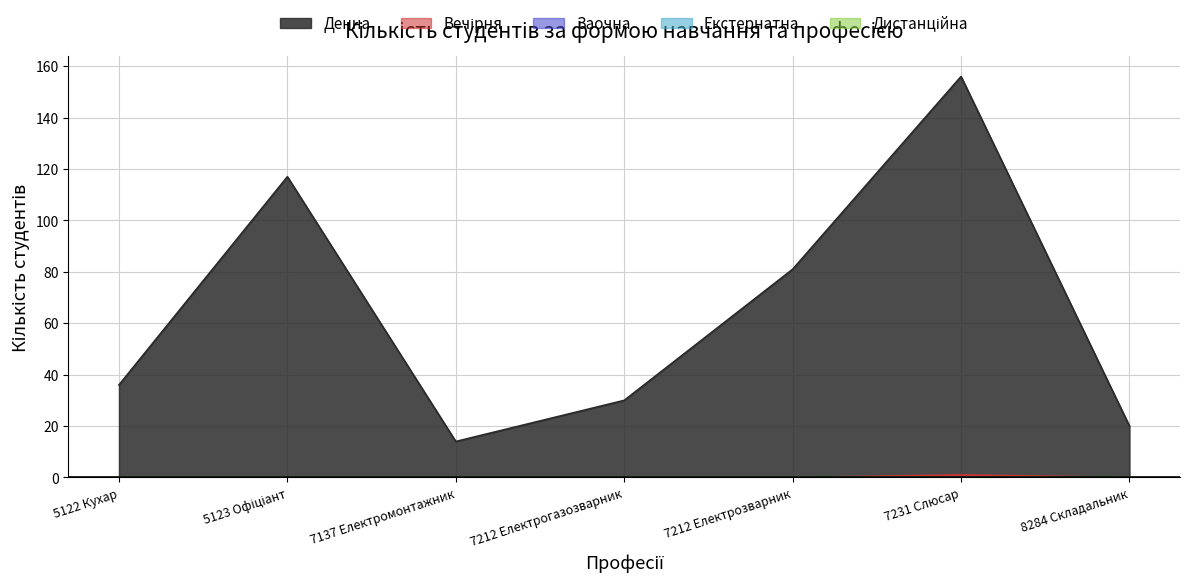

Reading left to right, list all the values displayed in this chart.

Денна: 5122 Кухар=36	5123 Офіціант=117	7137 Електромонтажник=14	7212 Електрогазозварник=30	7212 Електрозварник=81	7231 Слюсар=156	8284 Складальник=20
Вечірня: 5122 Кухар=0	5123 Офіціант=0	7137 Електромонтажник=0	7212 Електрогазозварник=0	7212 Електрозварник=0	7231 Слюсар=1	8284 Складальник=0
Заочна: 5122 Кухар=0	5123 Офіціант=0	7137 Електромонтажник=0	7212 Електрогазозварник=0	7212 Електрозварник=0	7231 Слюсар=0	8284 Складальник=0
Екстернатна: 5122 Кухар=0	5123 Офіціант=0	7137 Електромонтажник=0	7212 Електрогазозварник=0	7212 Електрозварник=0	7231 Слюсар=0	8284 Складальник=0
Дистанційна: 5122 Кухар=0	5123 Офіціант=0	7137 Електромонтажник=0	7212 Електрогазозварник=0	7212 Електрозварник=0	7231 Слюсар=0	8284 Складальник=0